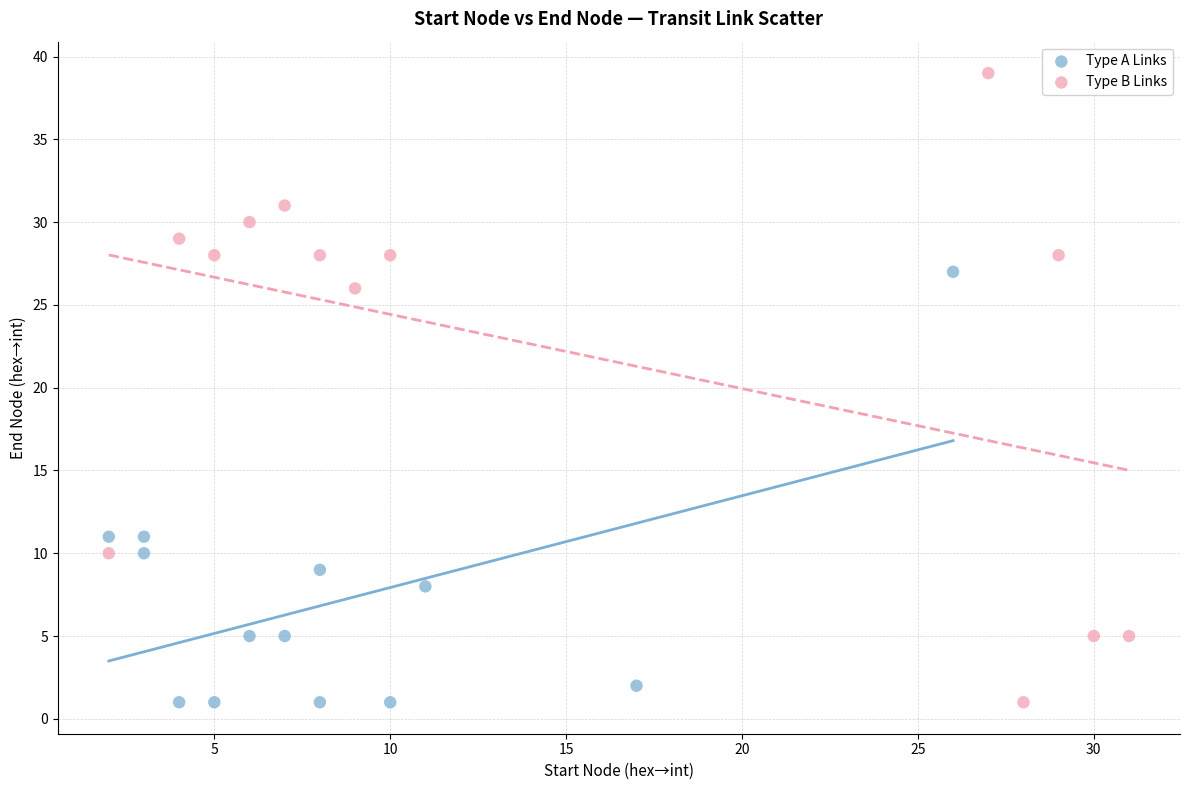

Which series has the largest Y range (max minus min)?

Type B Links